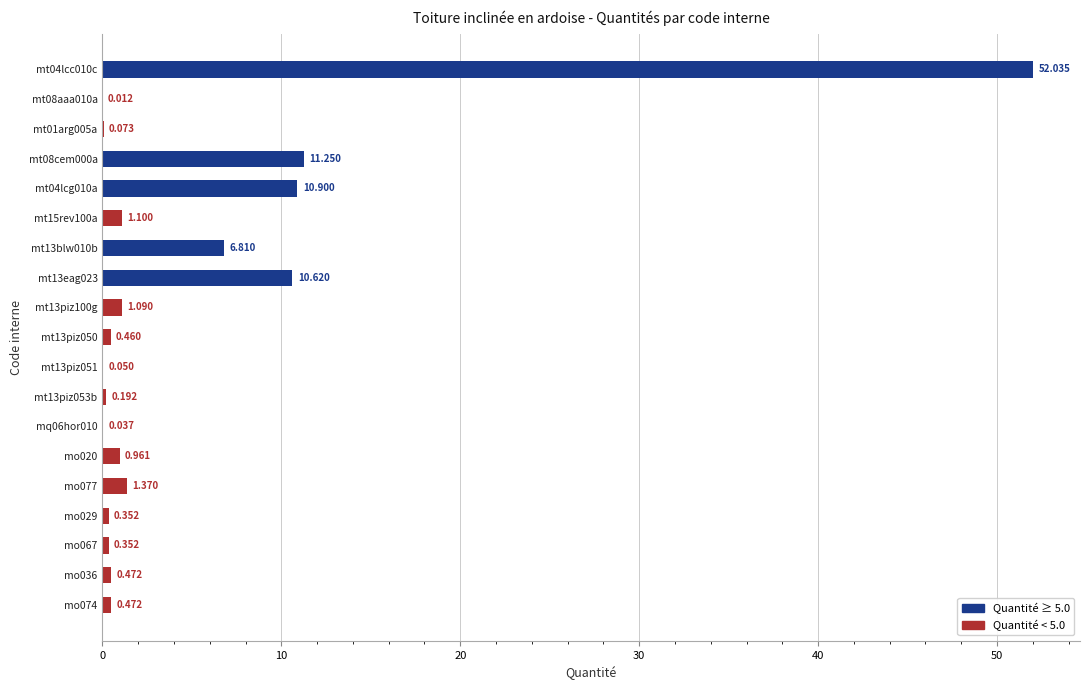

What is the average value?

5.2